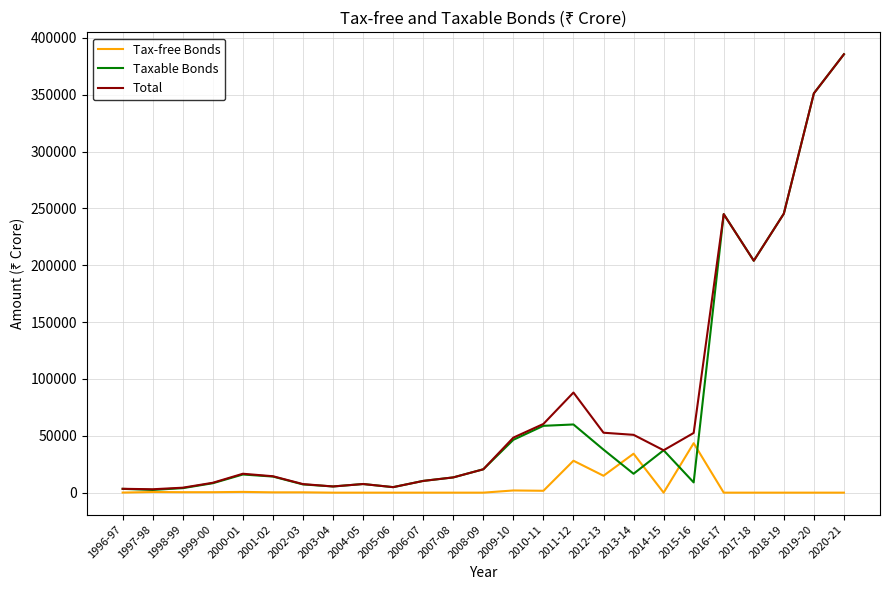

Where is Total nearest to the value 194319?

2017-18